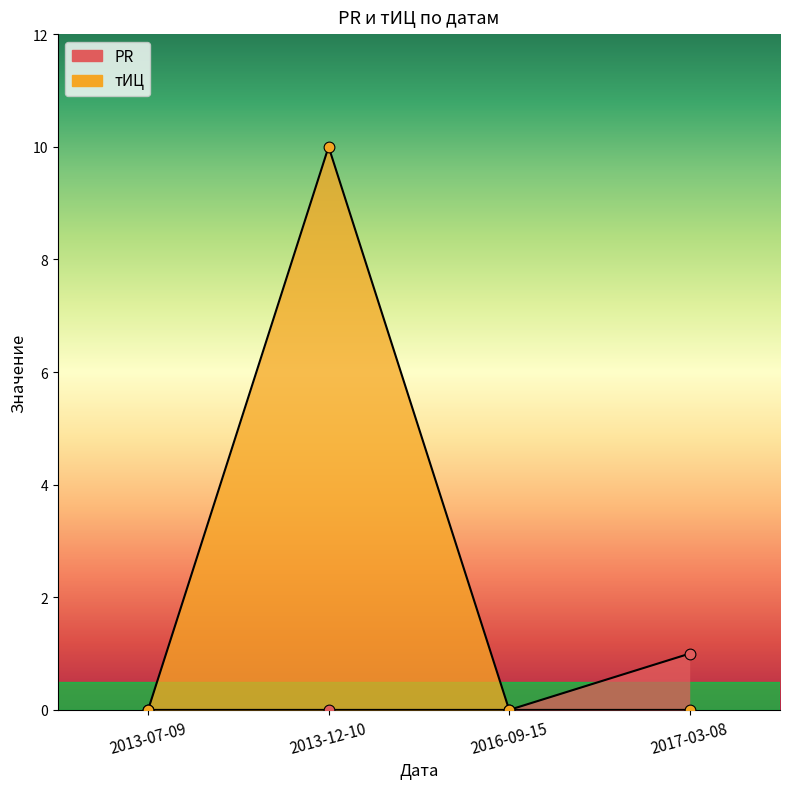

What is the total value across all series at 2017-03-08?

1